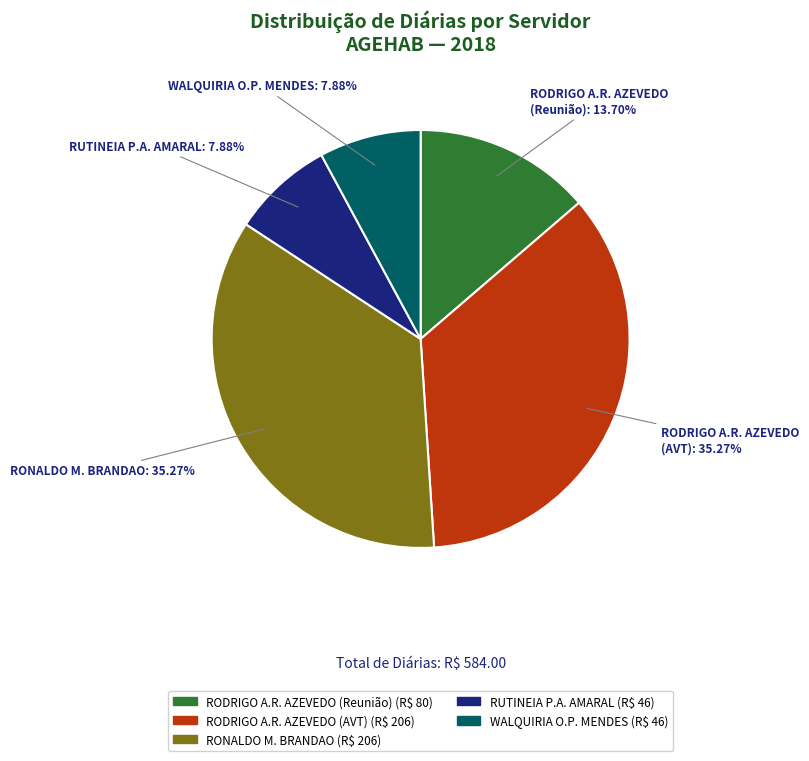

How many slices are in this pie chart?

5